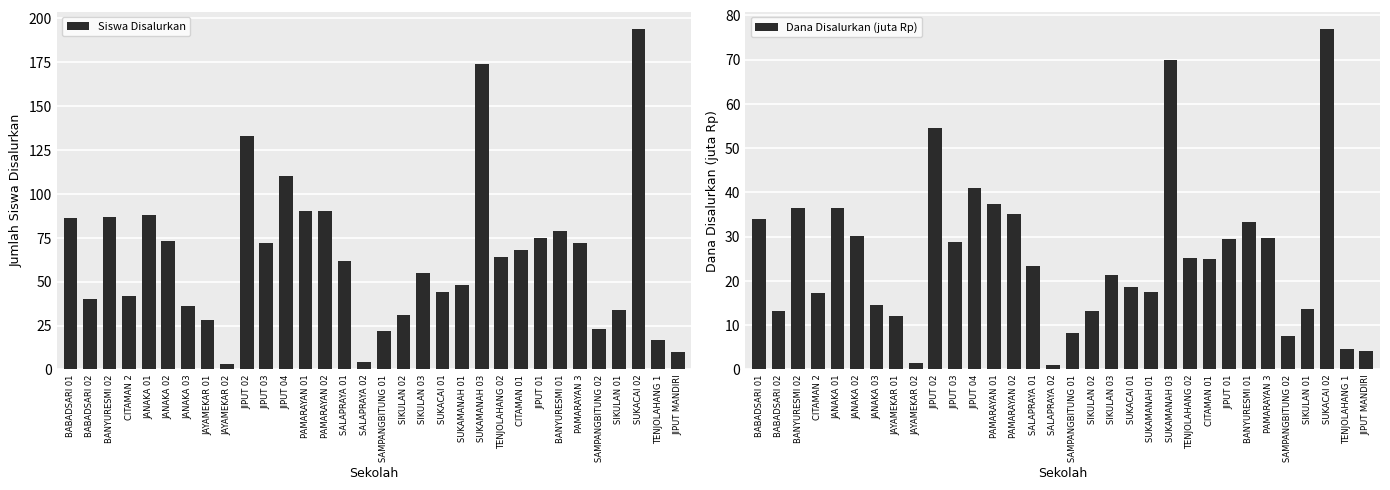

At which category is the sum across all series the highest?

SUKACAI 02